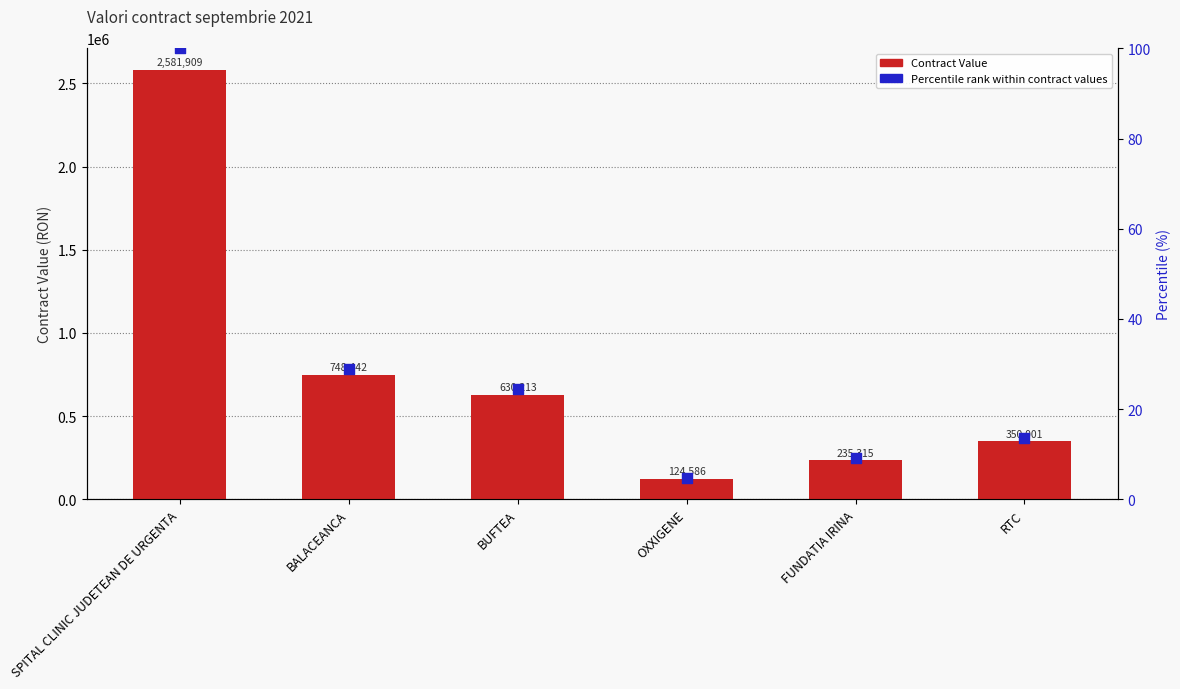

What is the total value across all series at OXXIGENE?

124590.5